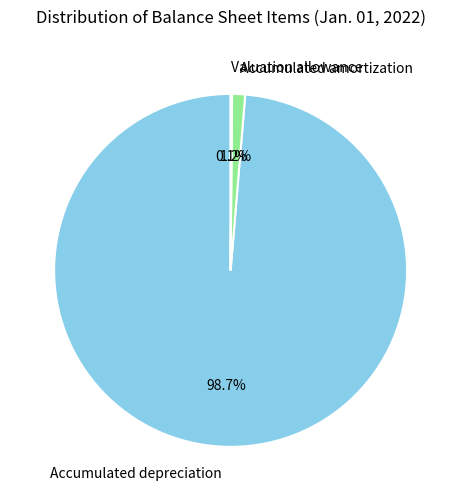

What is the largest slice in the pie chart?

Accumulated depreciation